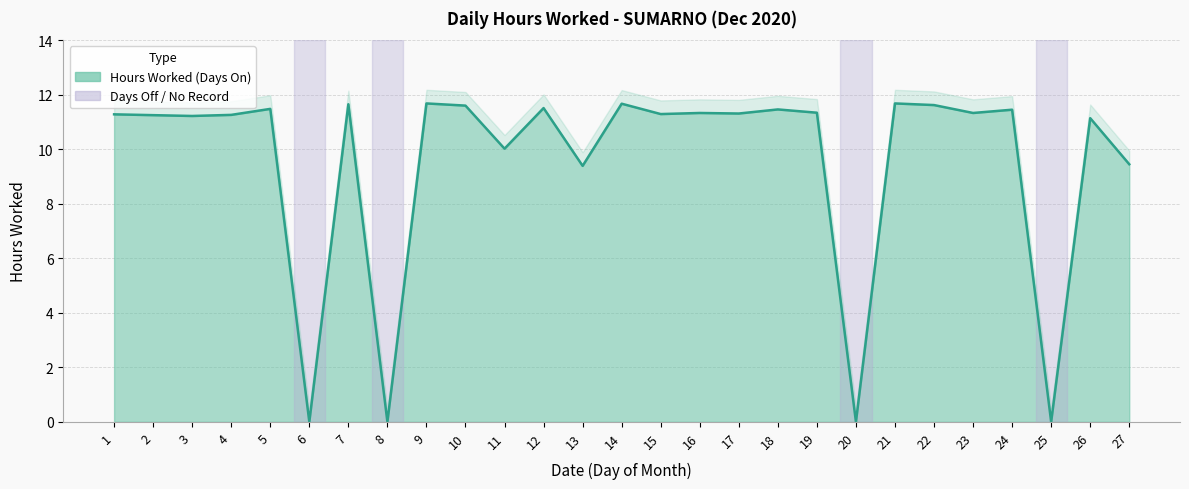

Does the chart display data point markers on the line(s)?

No